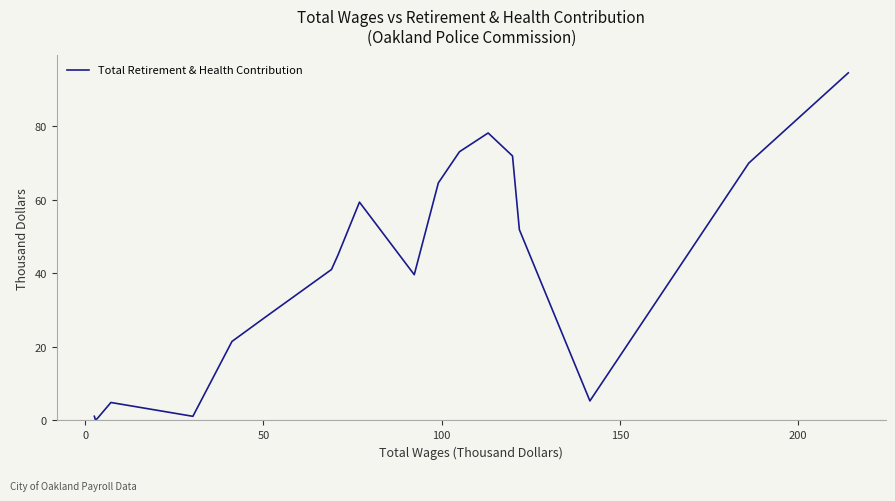

What is the difference between the maximum and minimum values?

94.3